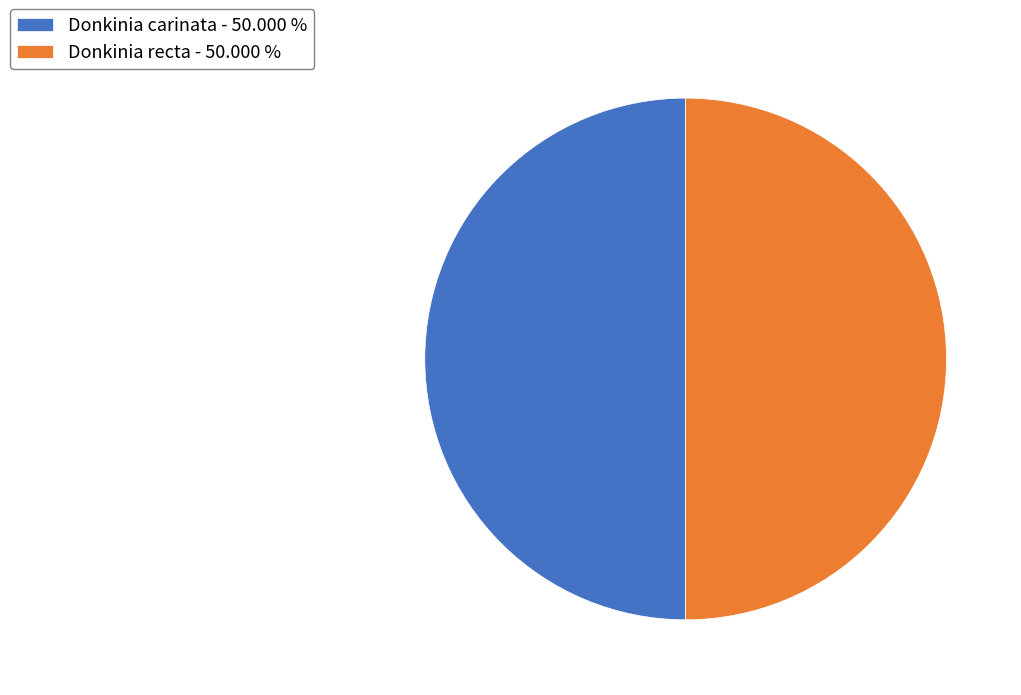

What is the ratio of the value at Donkinia carinata - 50.000 % to the value at Donkinia recta - 50.000 %?

1.0